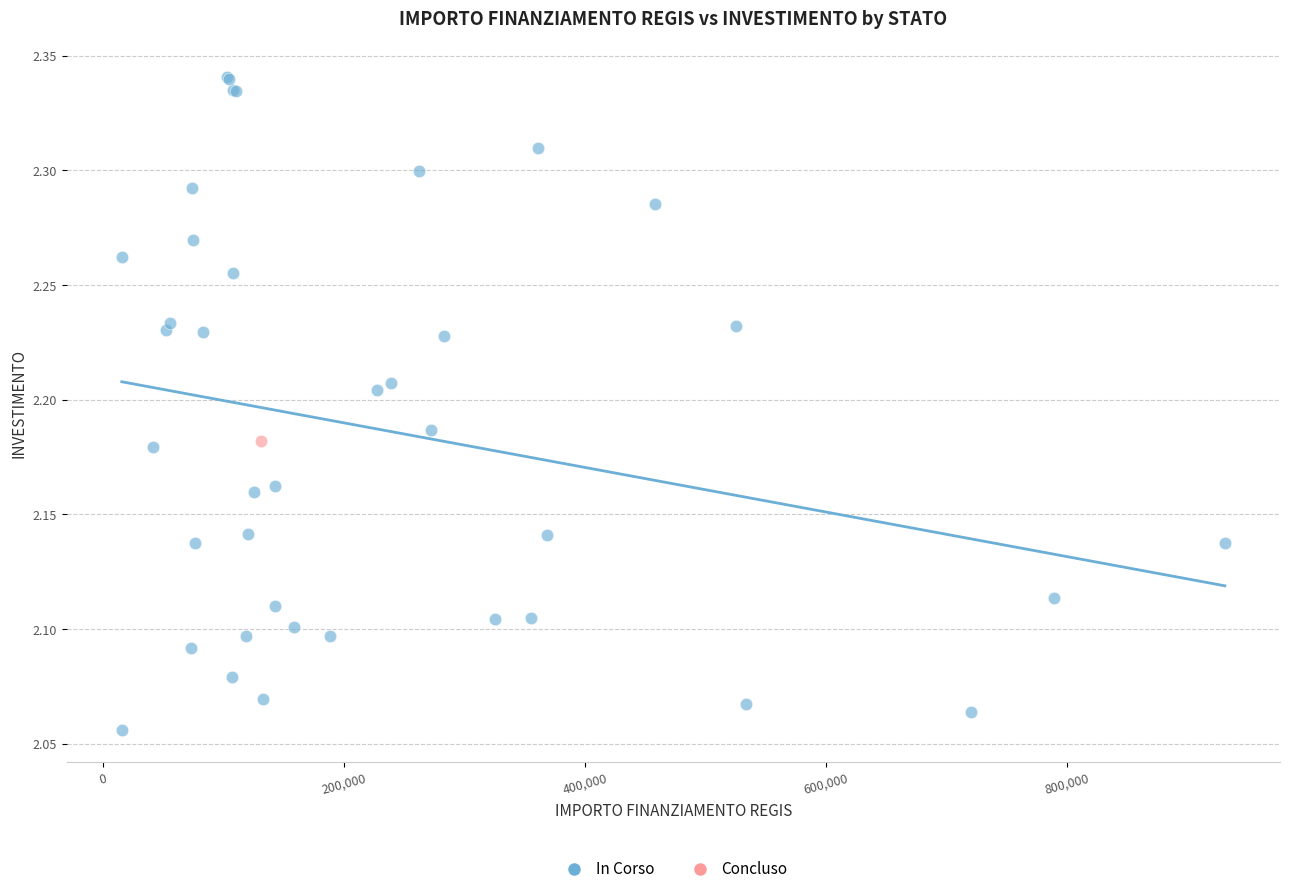

What are all the series names shown in the legend?

In Corso, Concluso